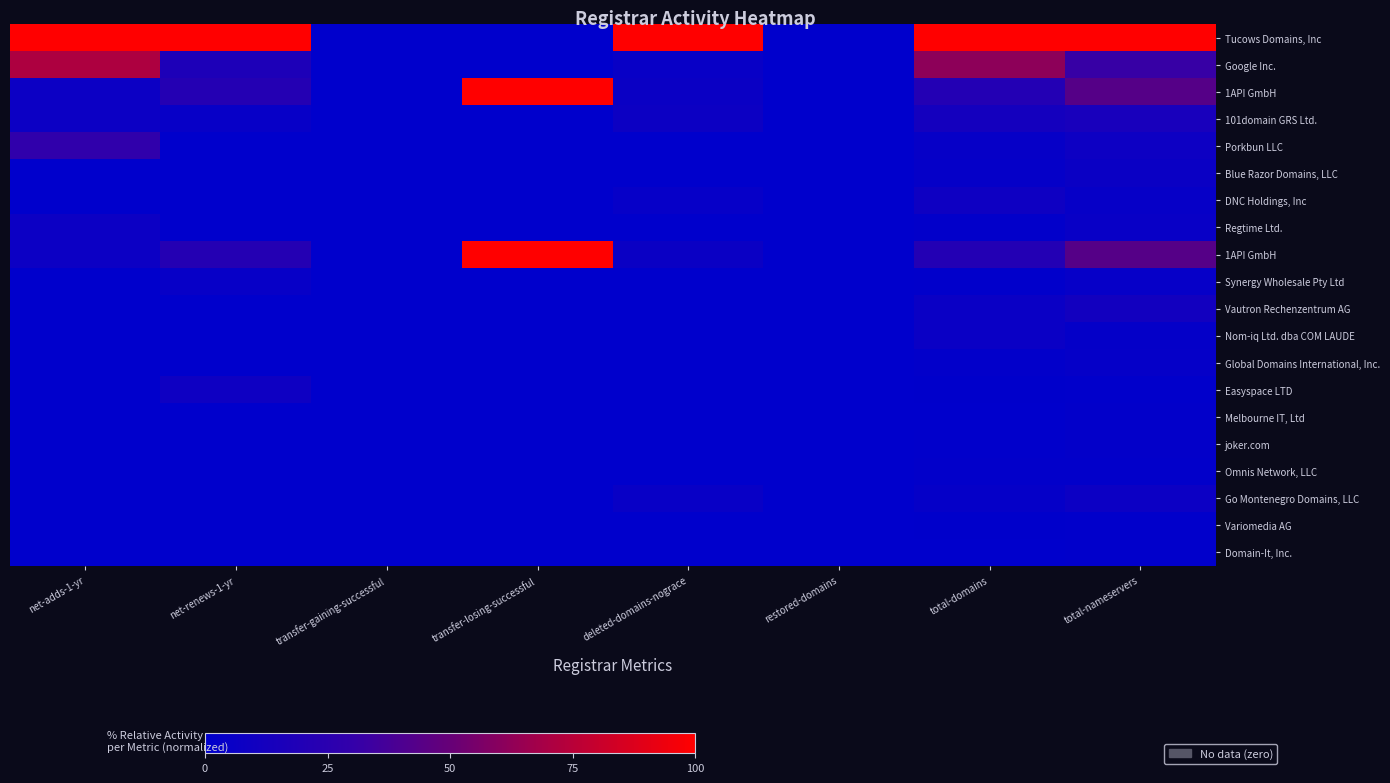

Which label corresponds to the largest value in the chart?

net-adds-1-yr